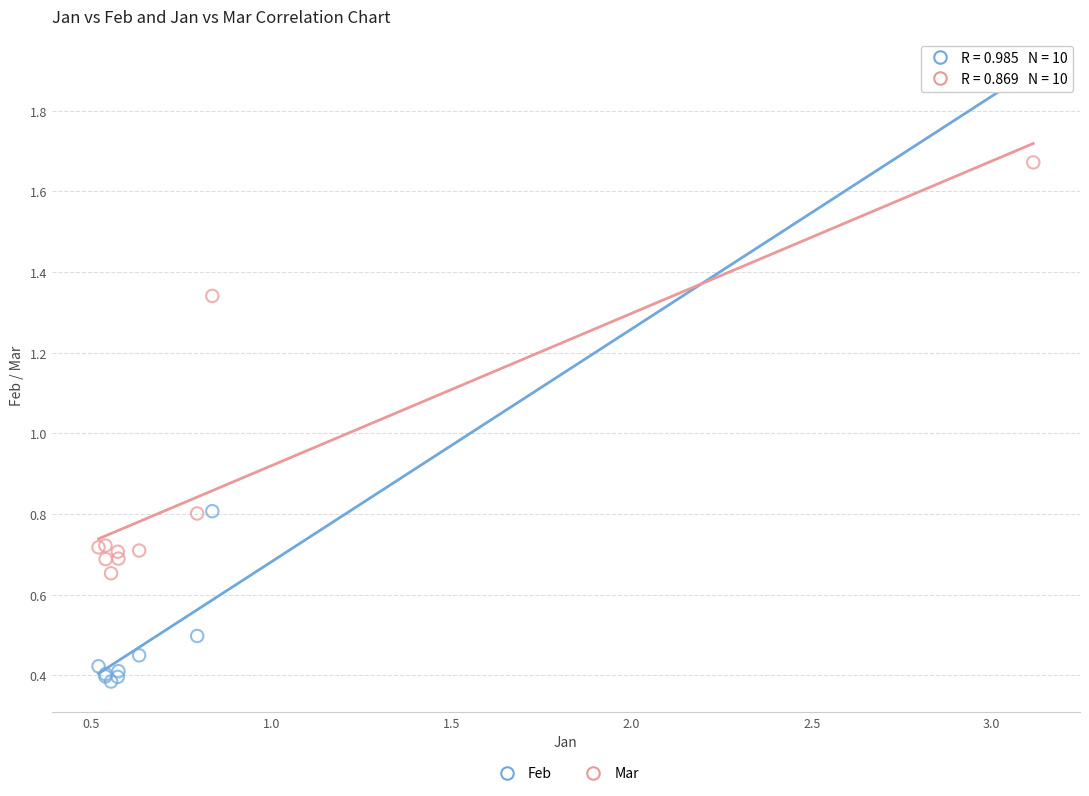

Which series reaches the minimum Y coordinate?

Feb